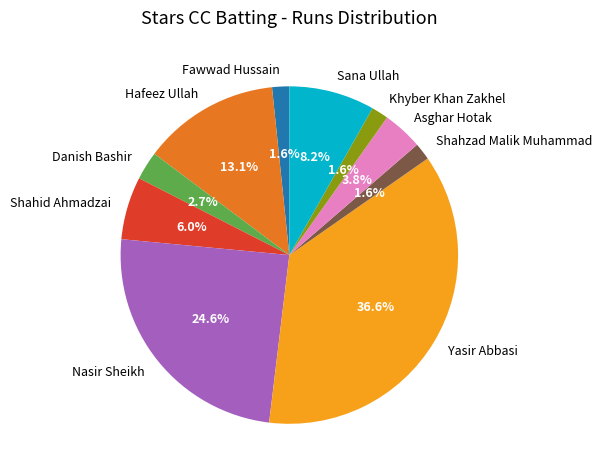

What is the largest slice in the pie chart?

Yasir Abbasi